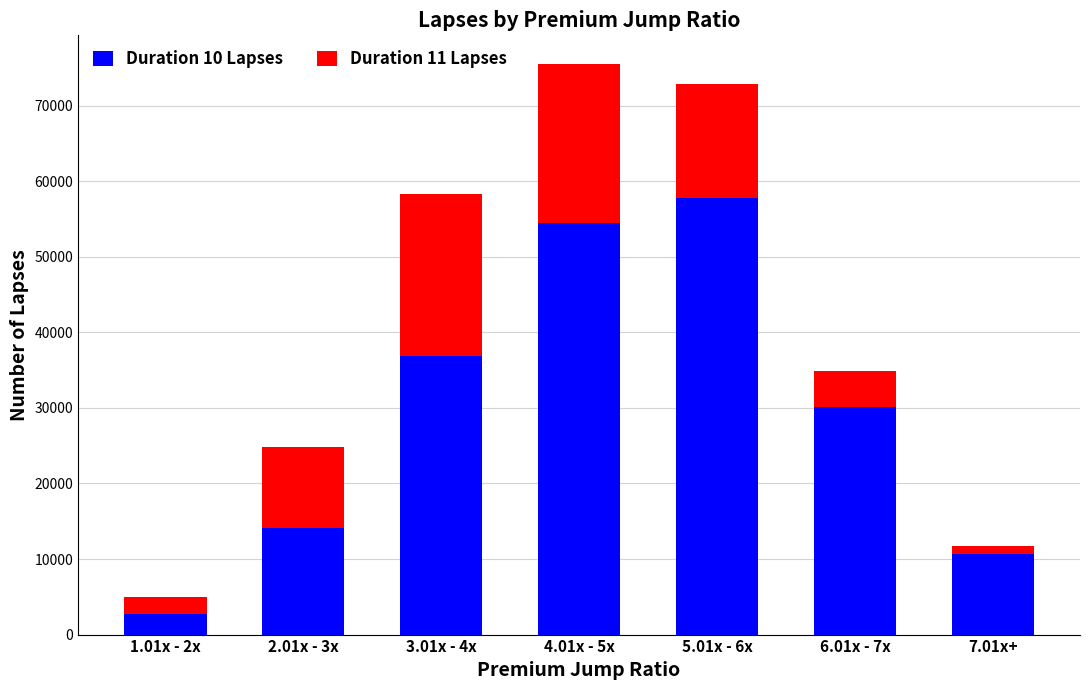

The Duration 10 Lapses series shows 14804 at 7.01x+. True or false?

False